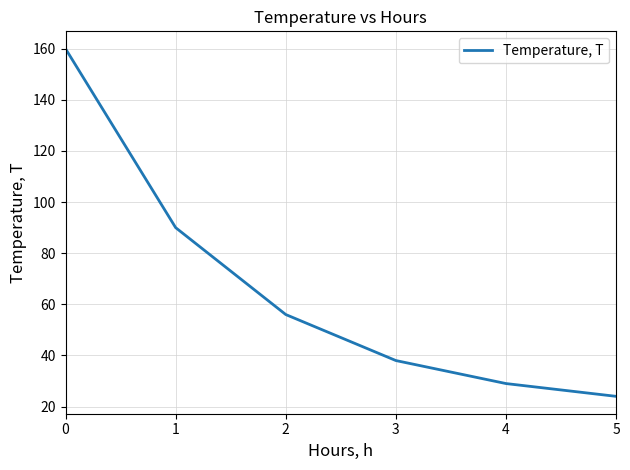

What is the greatest value displayed?

160